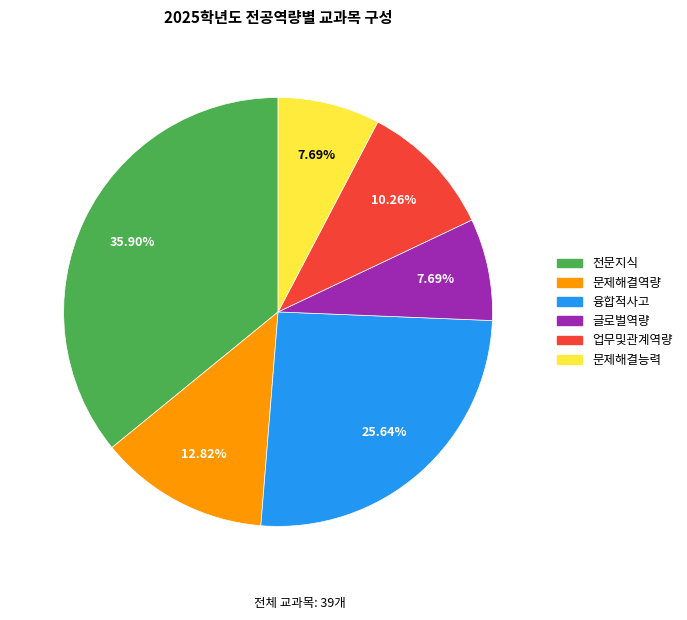

Approximately how many times larger is the value at 융합적사고 compared to 업무및관계역량?

2.5